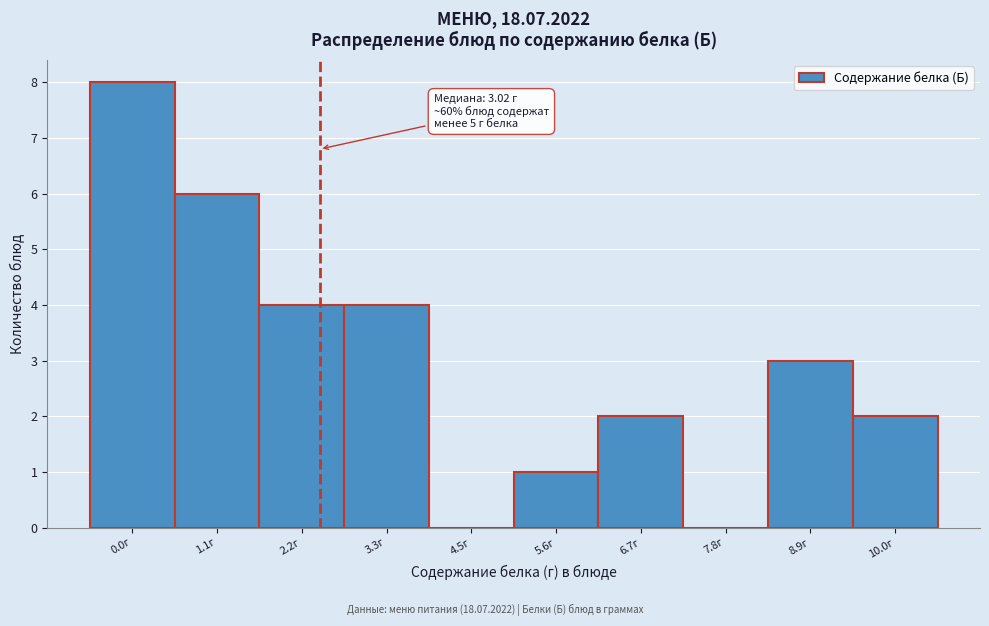

Reading left to right, extract all data points from this chart.

0.0г=8	1.1г=6	2.2г=4	3.3г=4	4.5г=0	5.6г=1	6.7г=2	7.8г=0	8.9г=3	10.0г=2